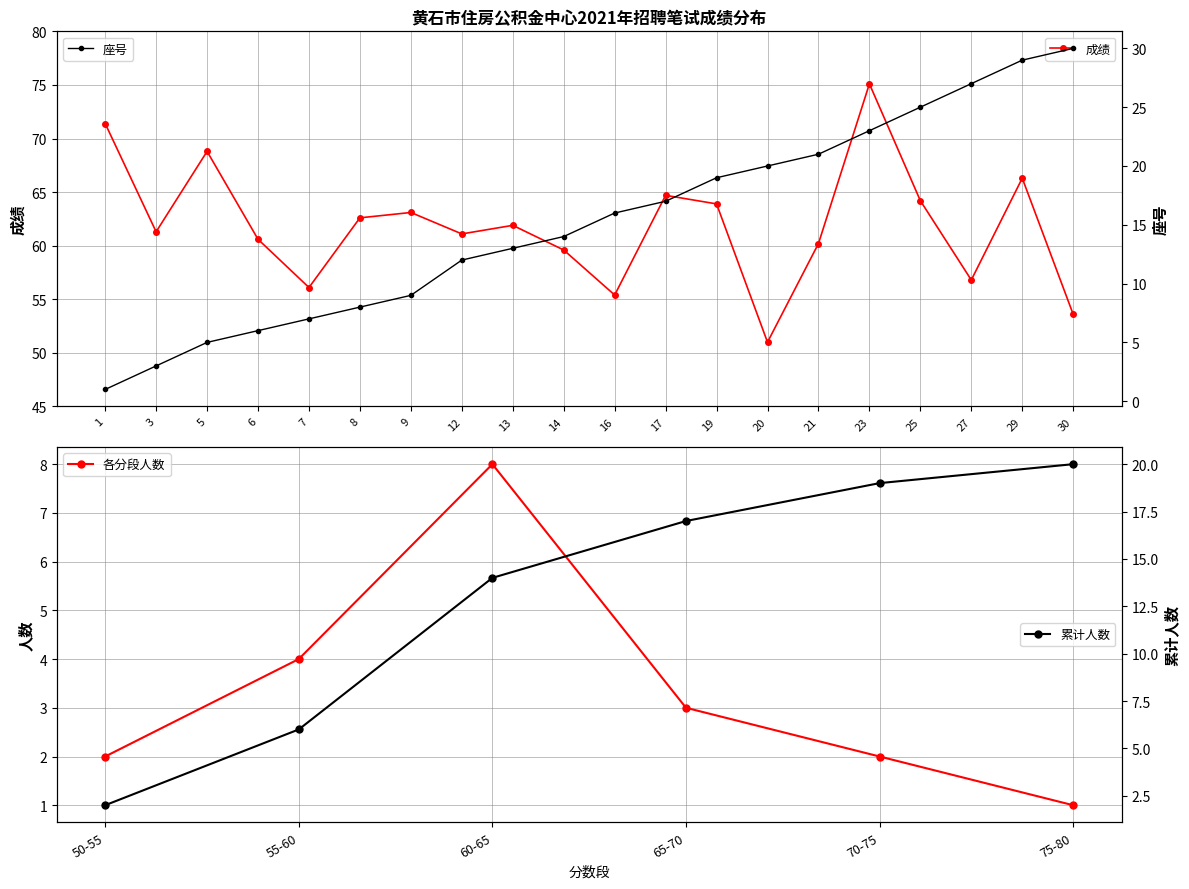

What is the value of the 成绩 point at the 6th from the left?

62.6